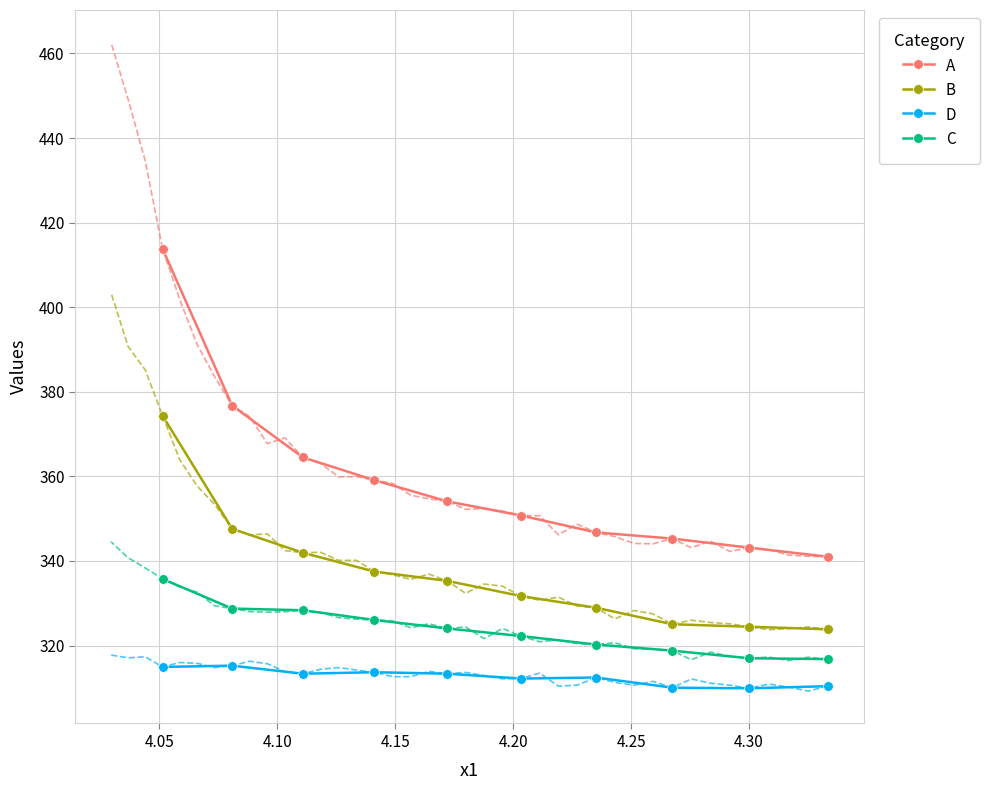

How many series are shown in this chart?

4